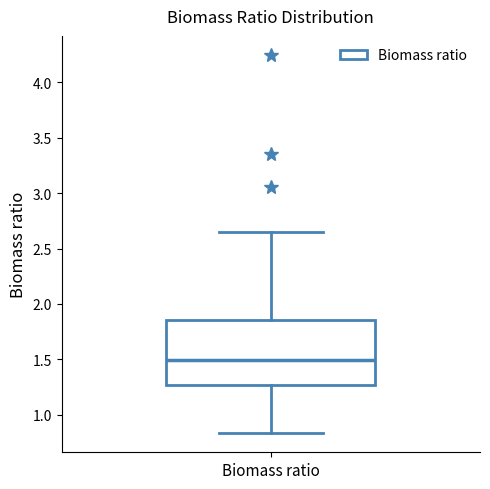

Read this box plot against the y-axis: the position of the median line, the range covered by the box, and the ends of both whiskers. The values are not printed on the chart, so give them approximately, as read against the axis.

median 1.50, box 1.25 to 1.85, whiskers 0.85 to 2.65